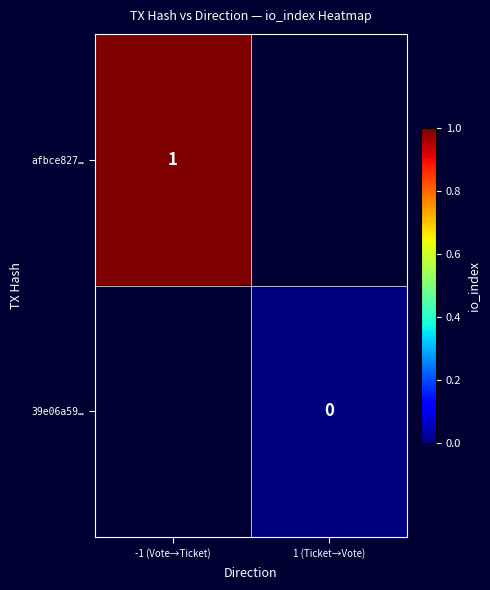

Is the value of afbce827… at -1 (Vote→Ticket) greater than the value of 39e06a59… at 1 (Ticket→Vote)?

Yes